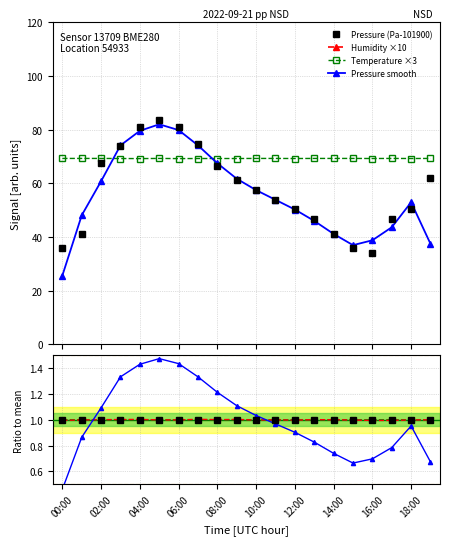

True or false: pressure has a value of 57.4 at 10:00.

True